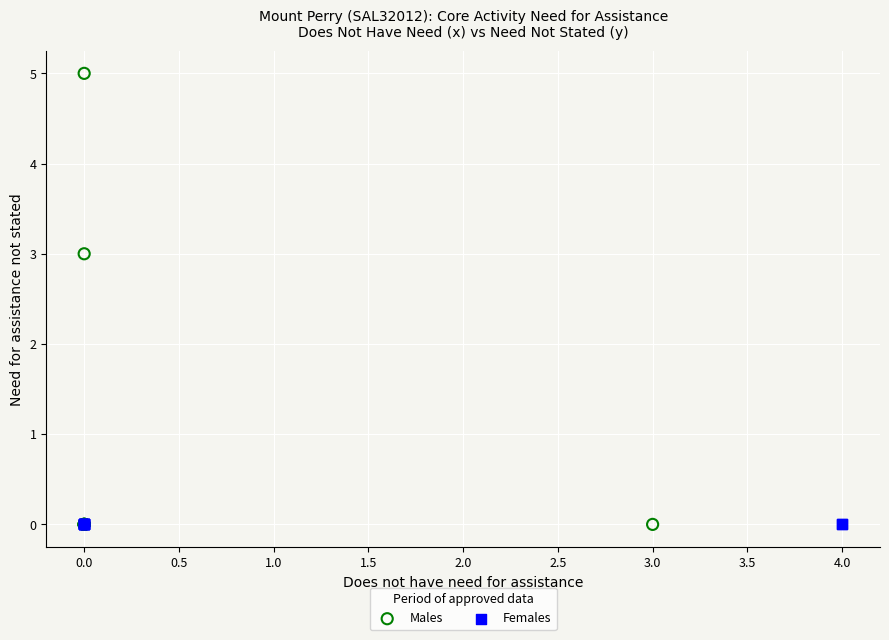

Which series reaches the maximum Y coordinate?

Males